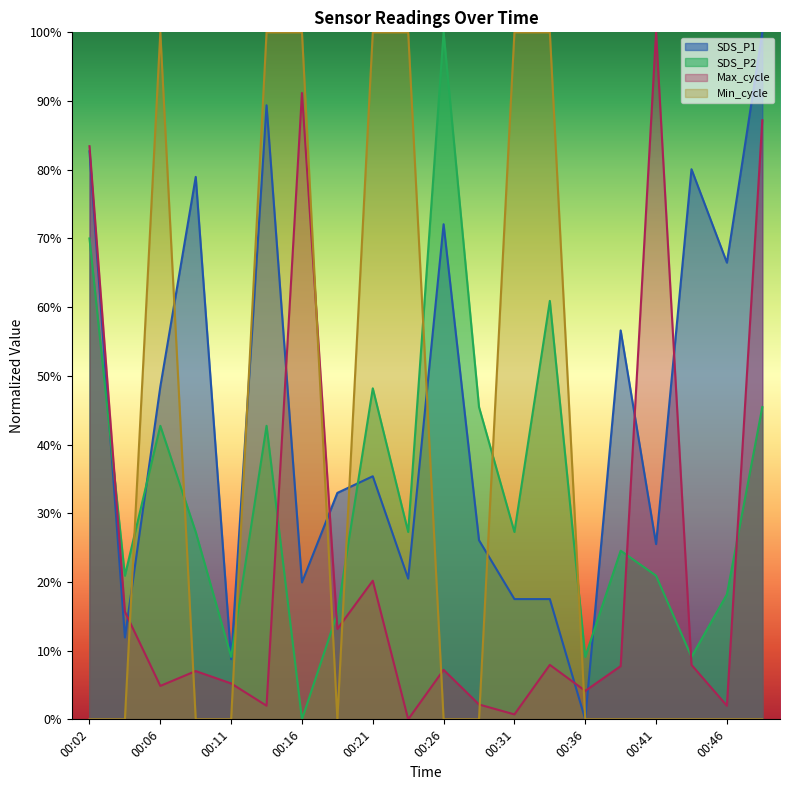

Between 00:02 and 00:41, which series saw the biggest shift?

SDS_P1